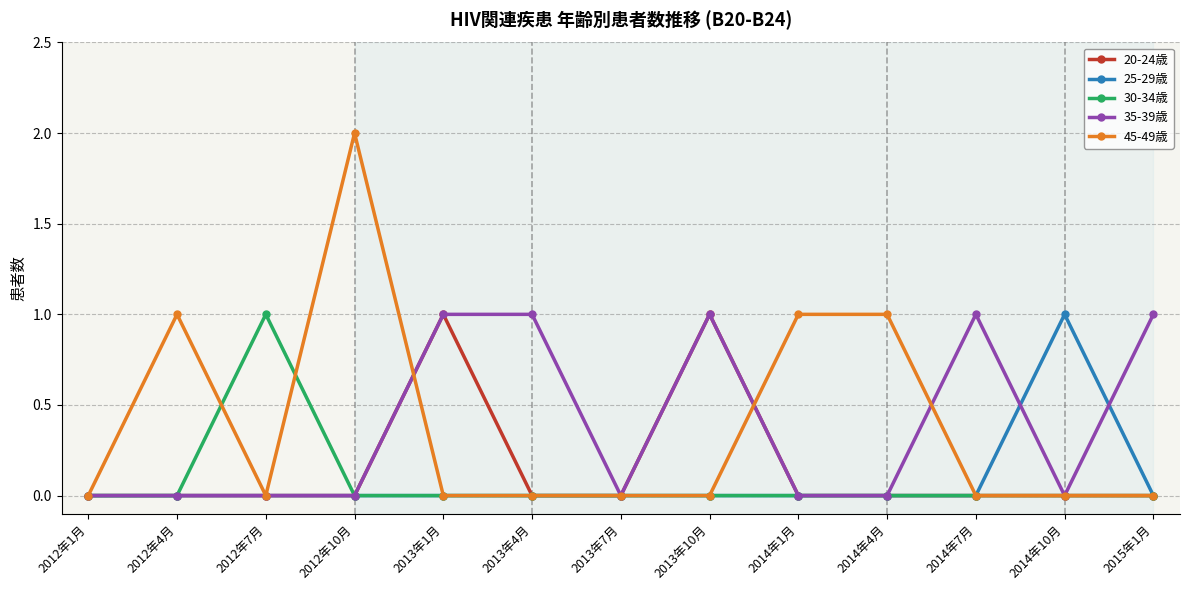

Does the chart display data point markers on the line(s)?

Yes